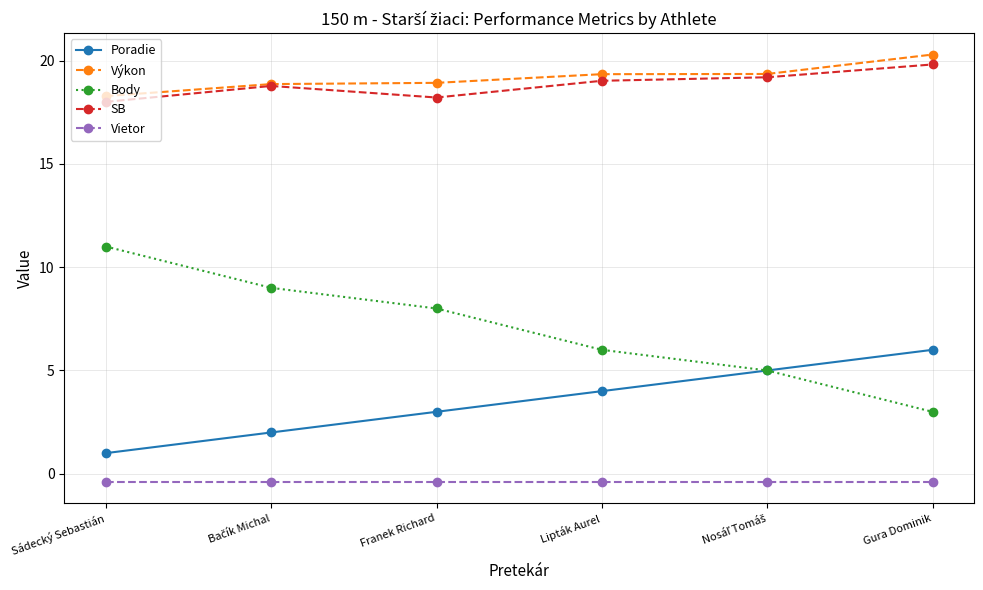

Is it true that Výkon equals 11.3 at Gura Dominik?

False